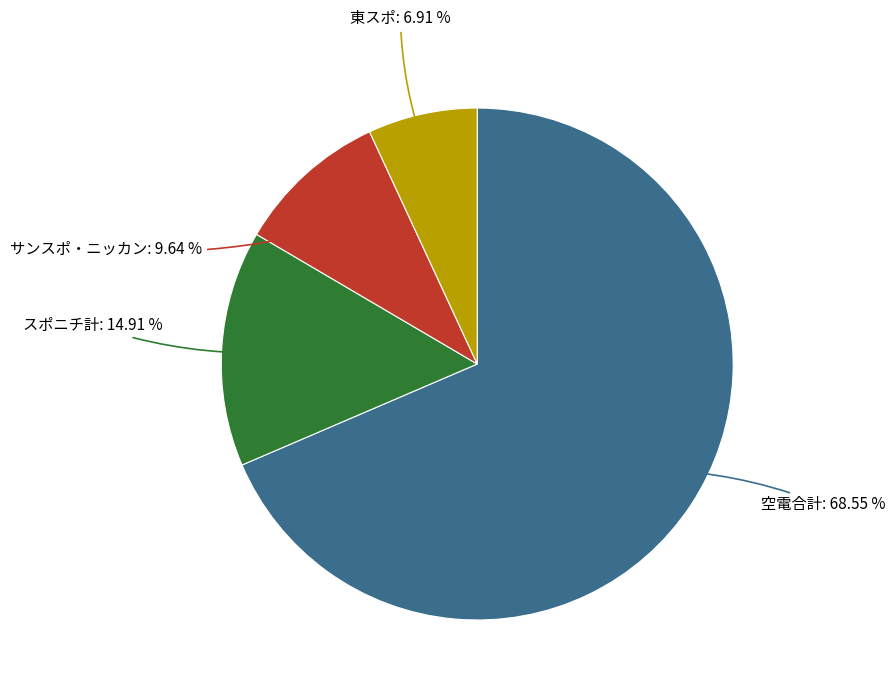

Is there any slice that represents more than half of the pie?

Yes